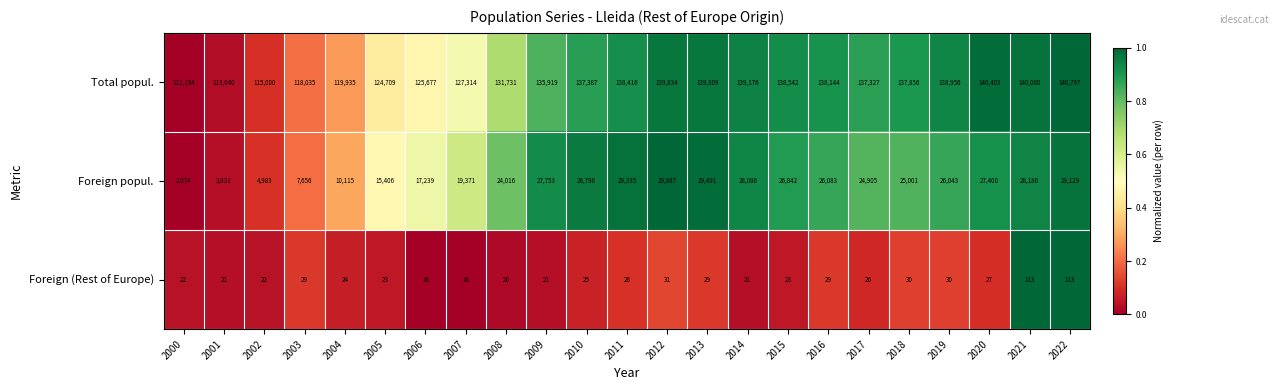

At which category is the sum across all series the highest?

2022